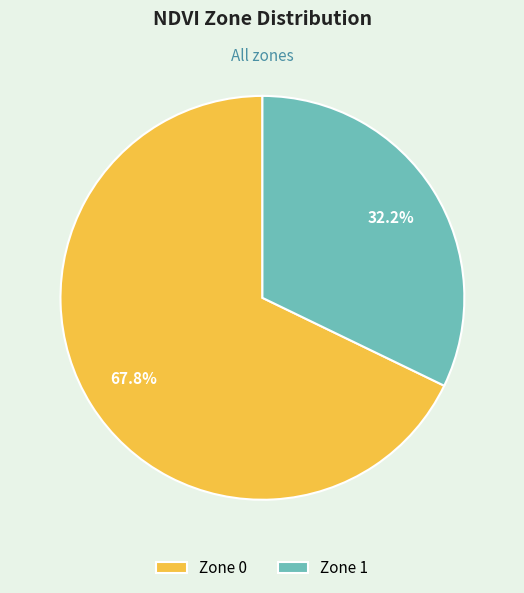

Is it true that Zone 1 is 32% of the pie?

True